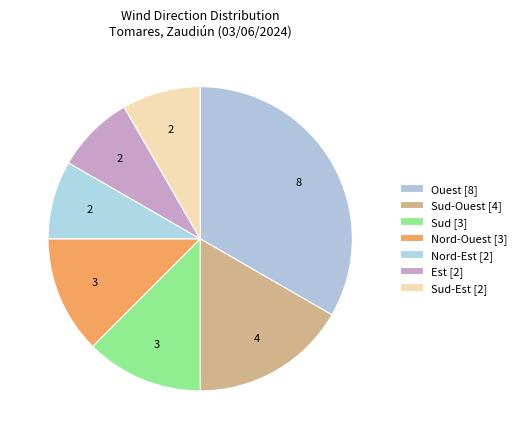

Is there a majority slice in this chart?

No